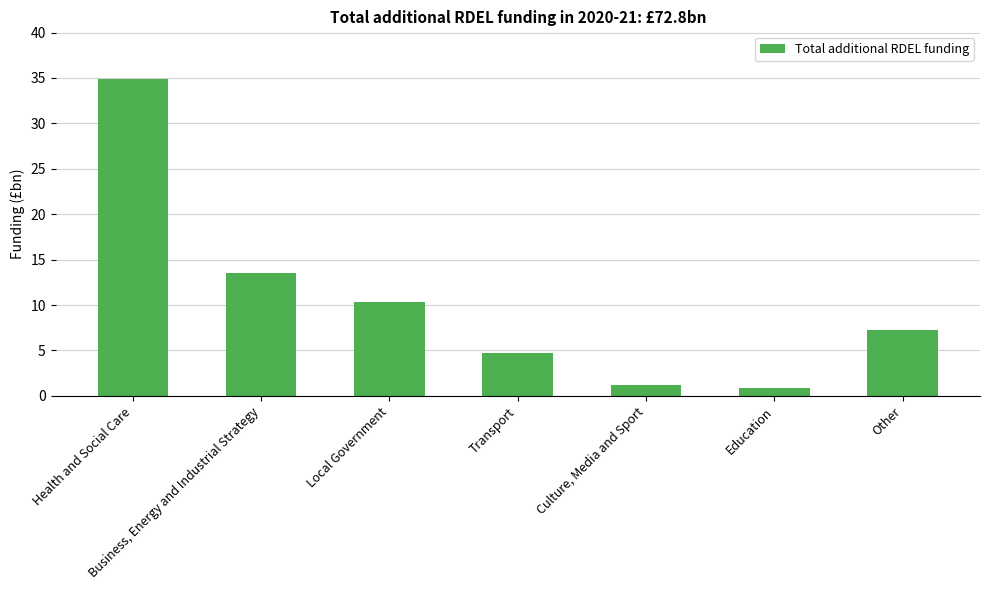

Are the bars horizontal?

No